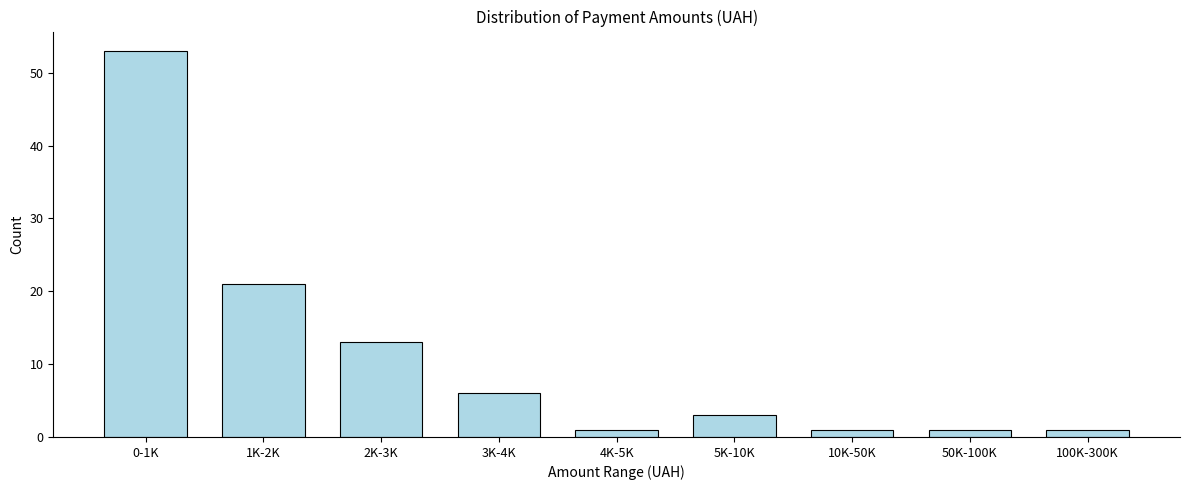

Reading left to right, what are all the values shown in this chart?

53	21	13	6	1	3	1	1	1